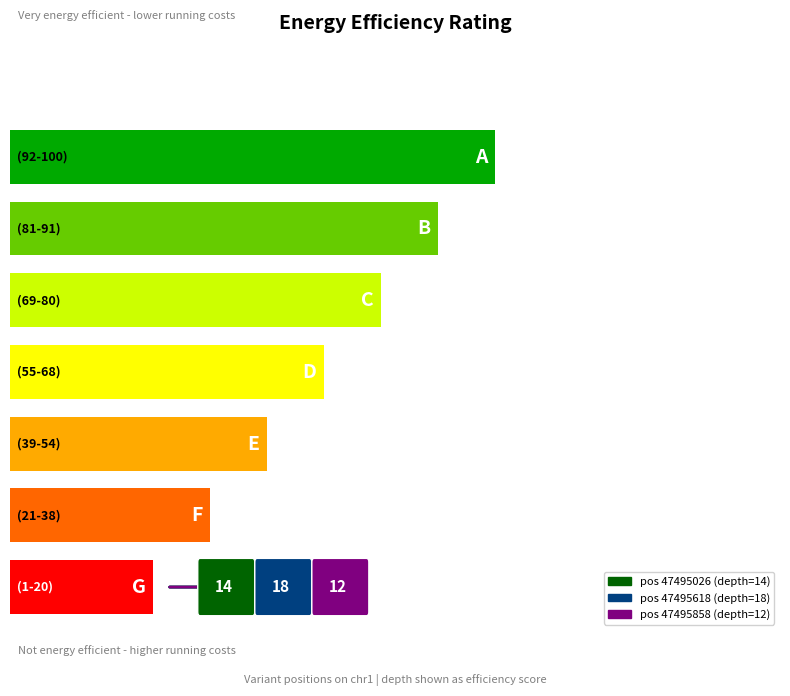

Count the number of values greater than 14.

1